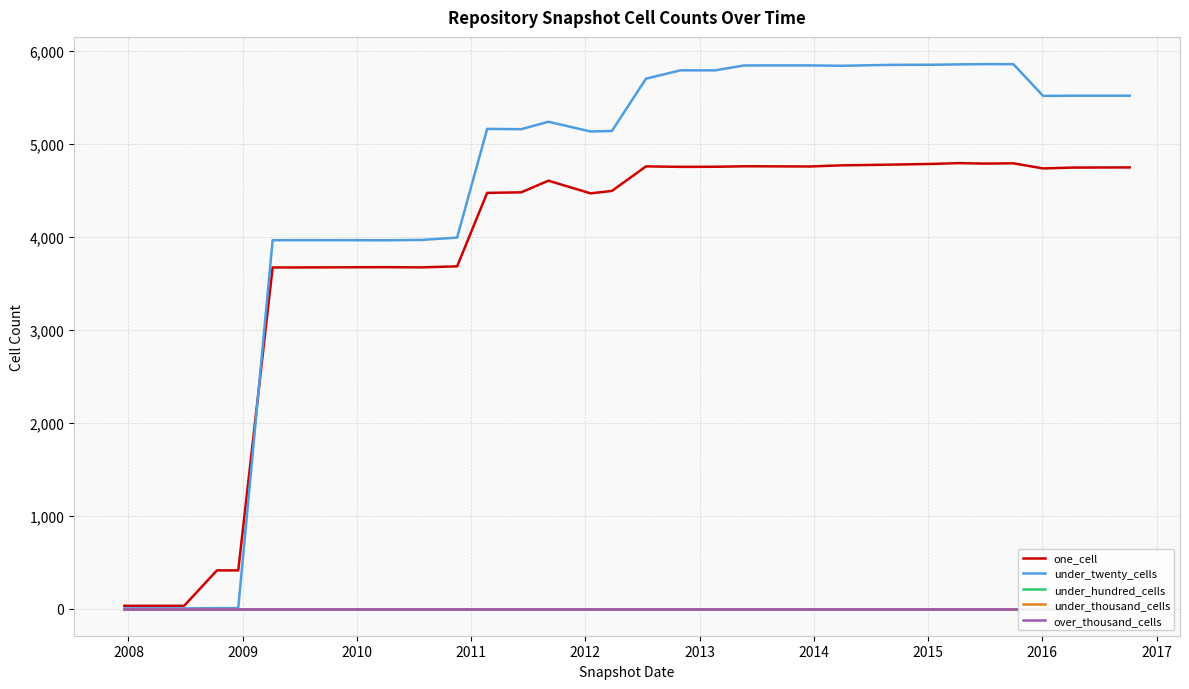

What is the highest value of the one_cell series?

4790